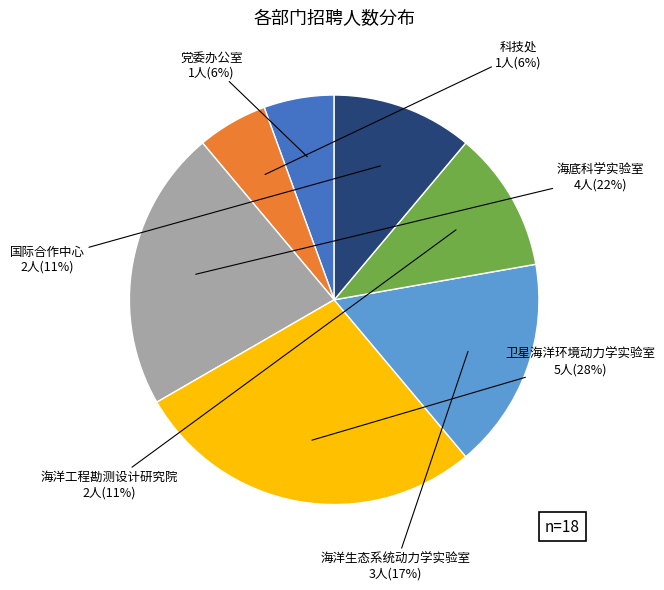

To the nearest percent, what is the average slice percentage?

14%